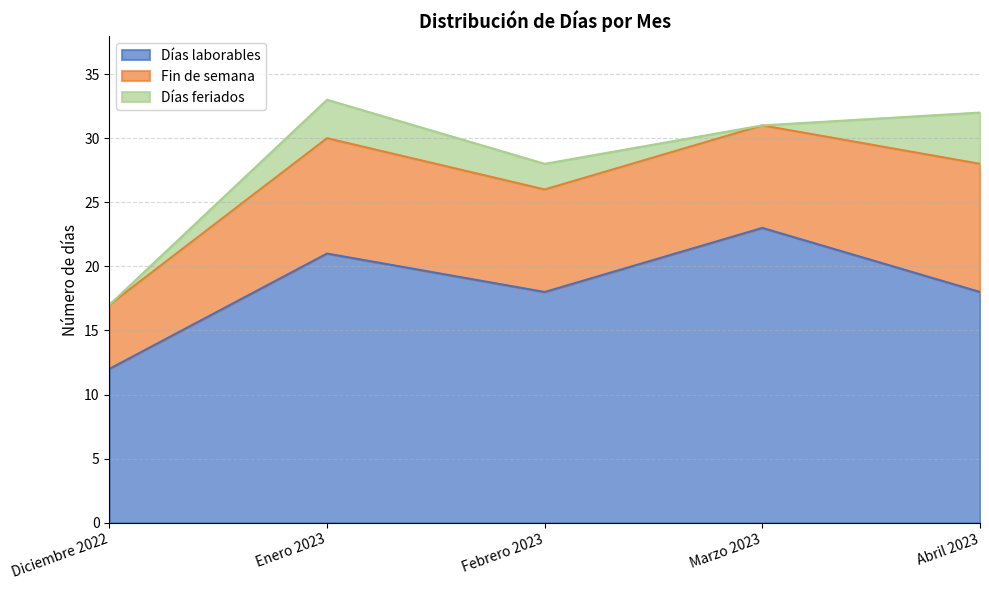

Rank the series at Enero 2023 from lowest to highest value.

Días feriados, Fin de semana, Días laborables